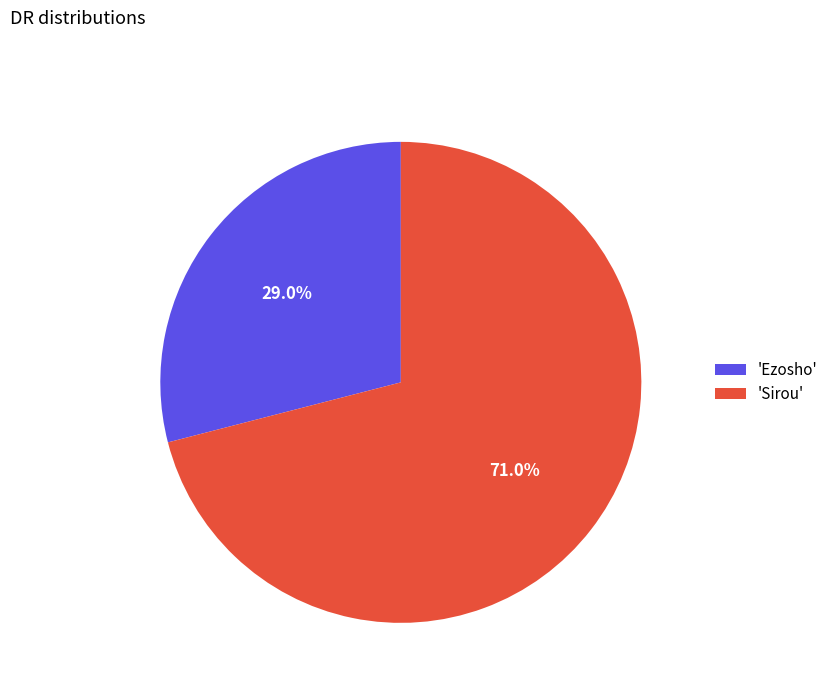

Between 'Ezosho' and 'Sirou', which is larger?

'Sirou'